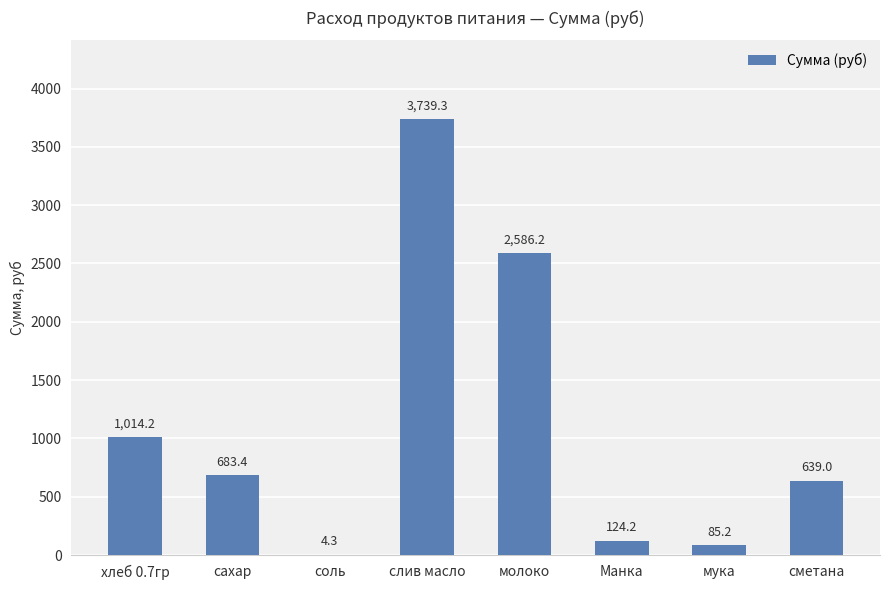

The value at сметана is 308.8. True or false?

False